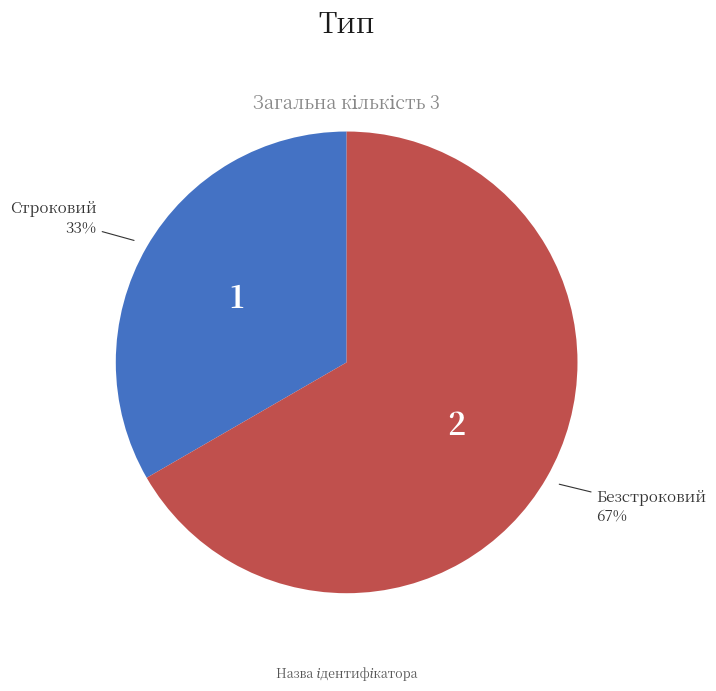

Is there a majority slice in this chart?

Yes